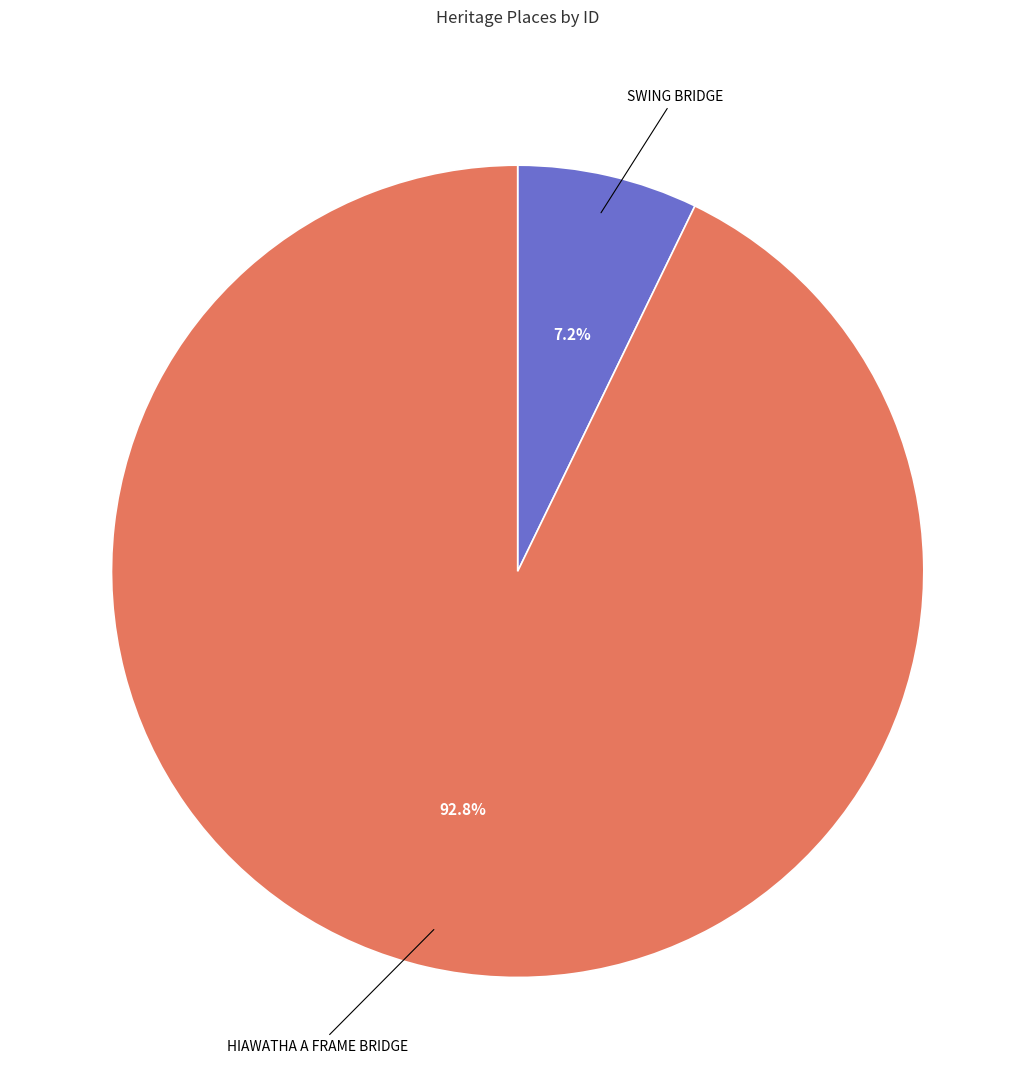

Which has a higher value, SWING BRIDGE or HIAWATHA A FRAME BRIDGE?

HIAWATHA A FRAME BRIDGE